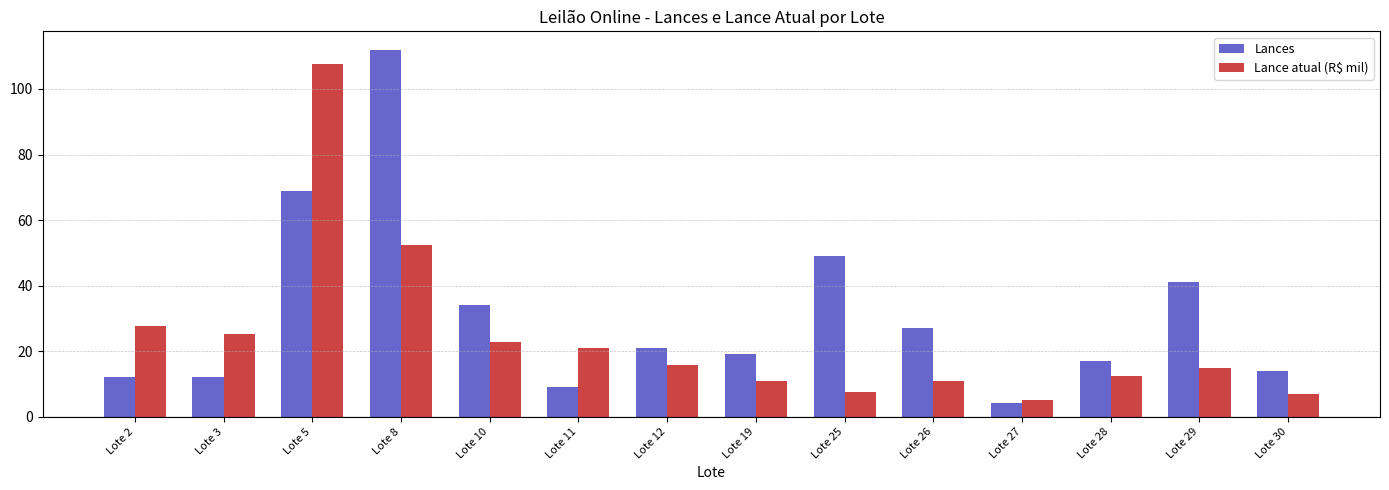

At which label does Lance atual (R$ mil) reach its minimum?

Lote 27